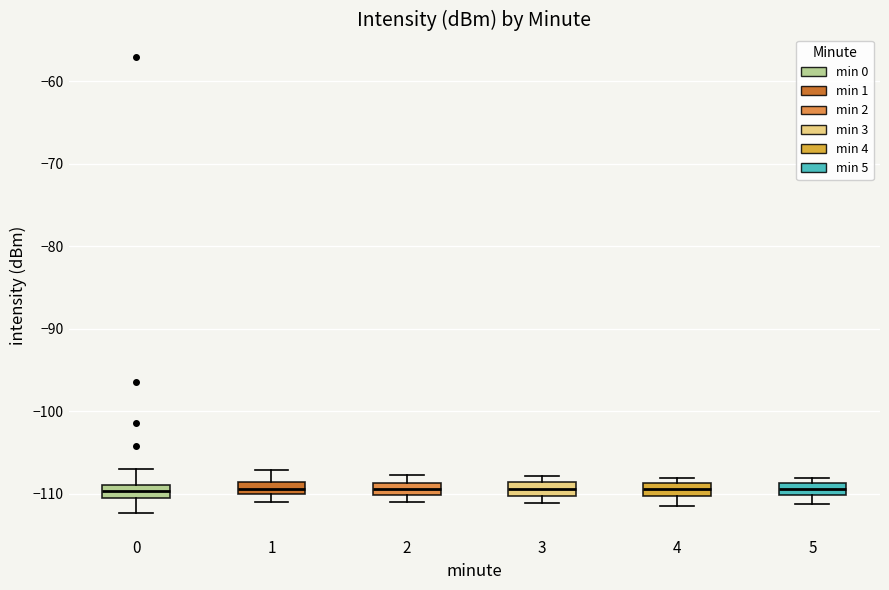

Where does the lower whisker of the box at x = 0 end on the y-axis? The values are not printed on the chart, so give them approximately, as read against the axis.

-112